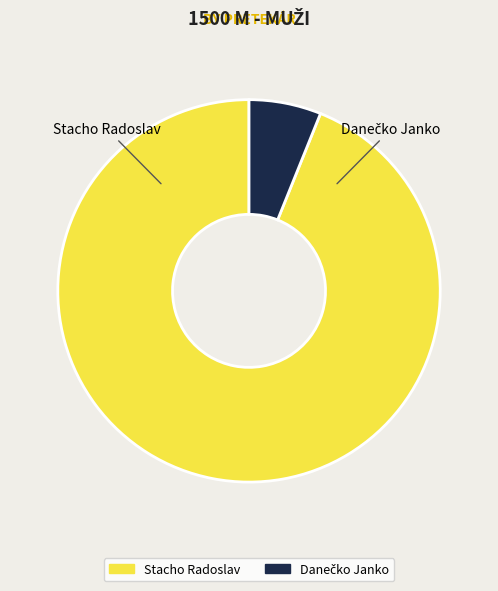

Is Stacho Radoslav the majority of the pie?

Yes